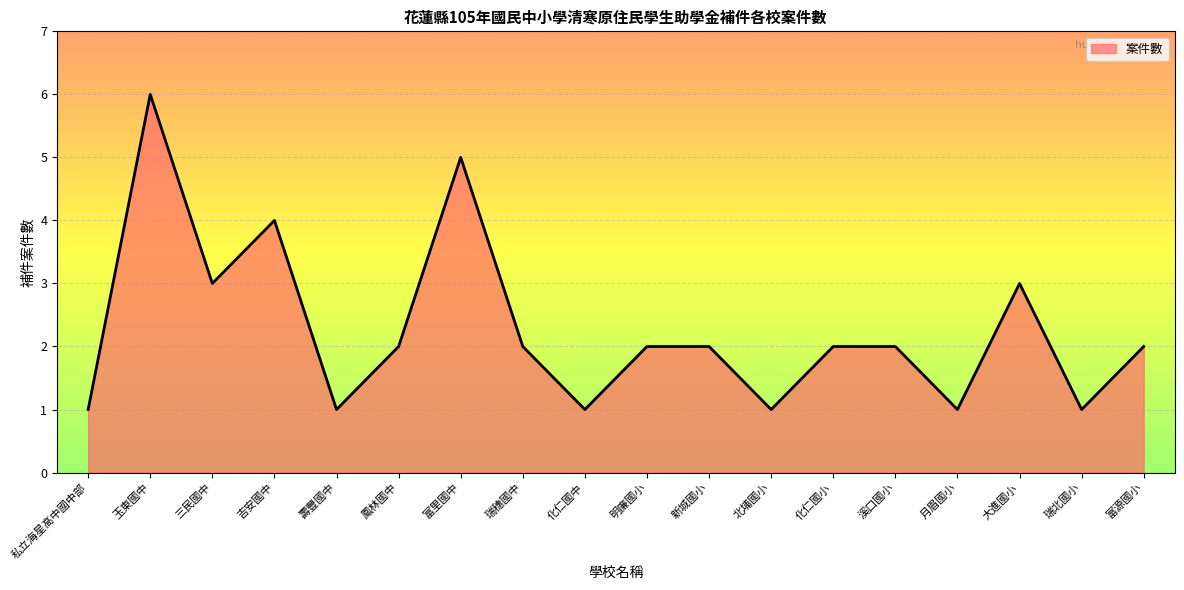

What position from the left is 瑞北國小?

17